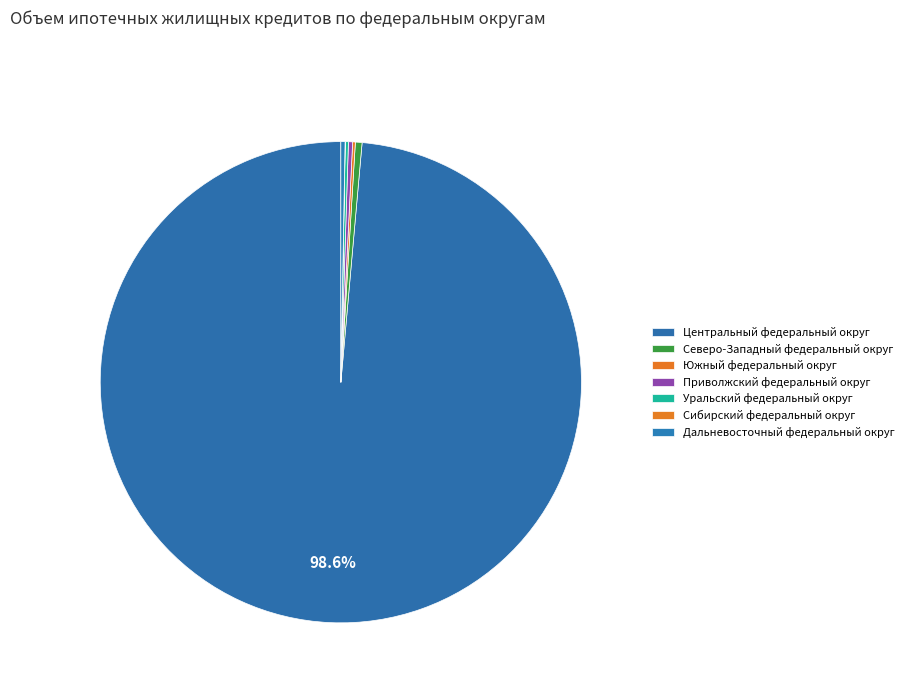

Combined, what portion of the pie is Приволжский федеральный округ and Южный федеральный округ?

0.5%